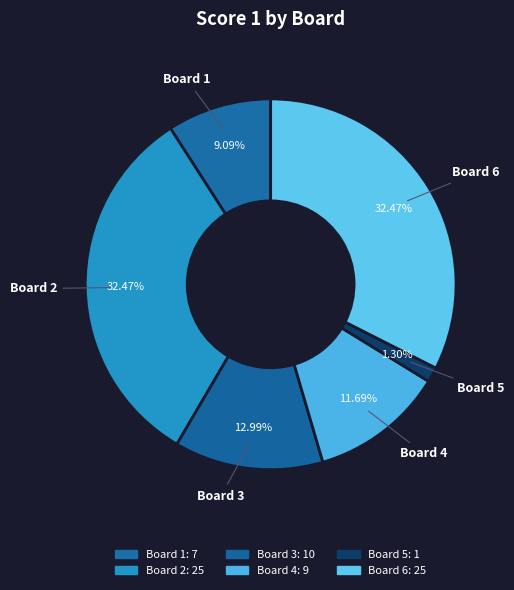

Which has a higher value, Board 6 or Board 1?

Board 6